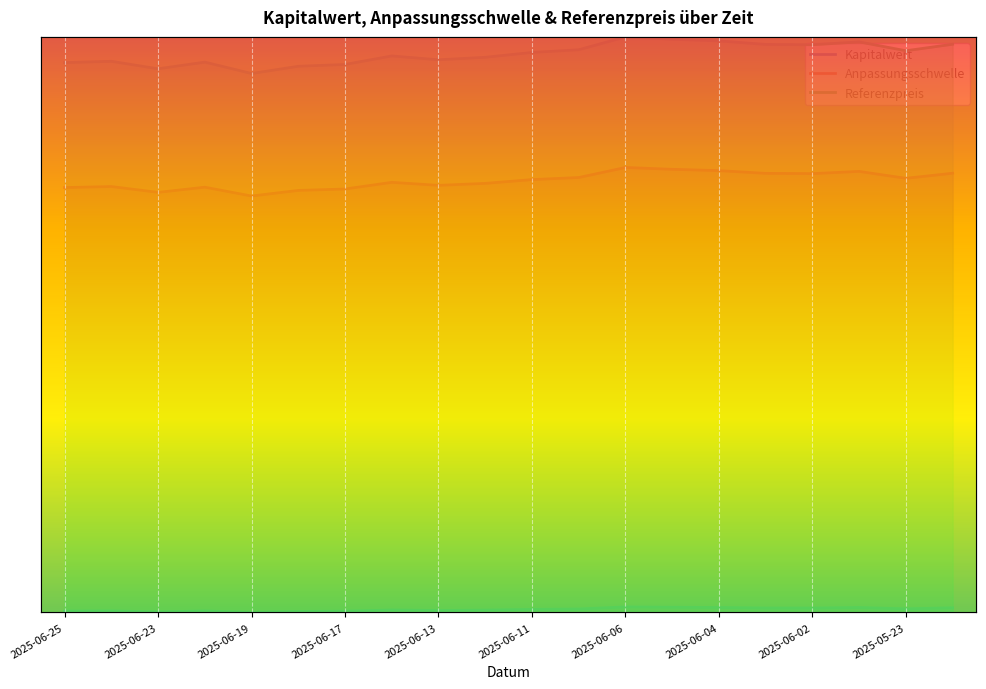

What is the sum of all Referenzpreis values?

19.4